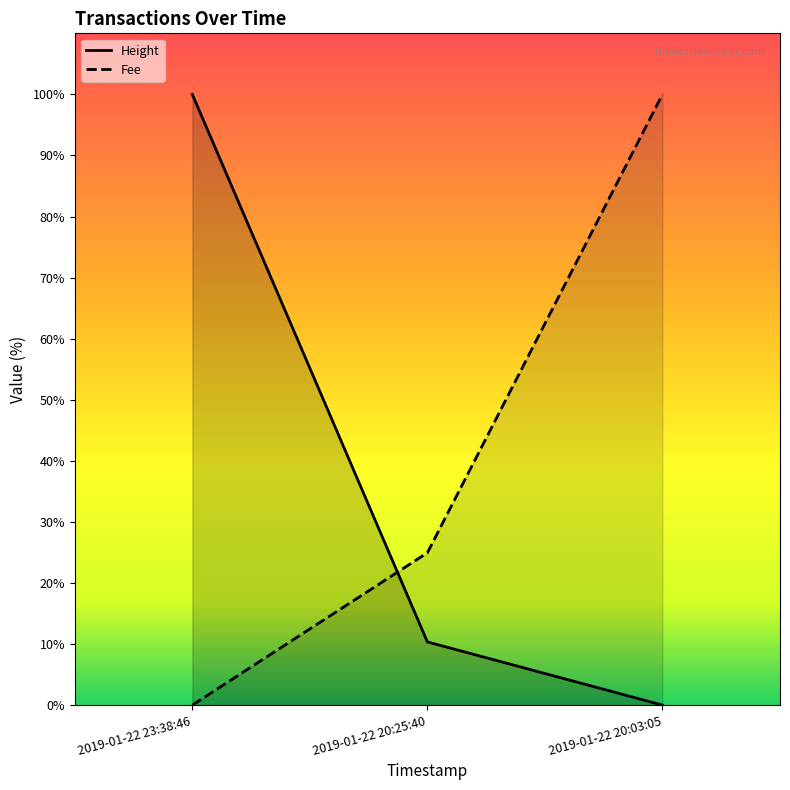

Between 2019-01-22 23:38:46 and 2019-01-22 20:25:40, which series saw the biggest shift?

Height